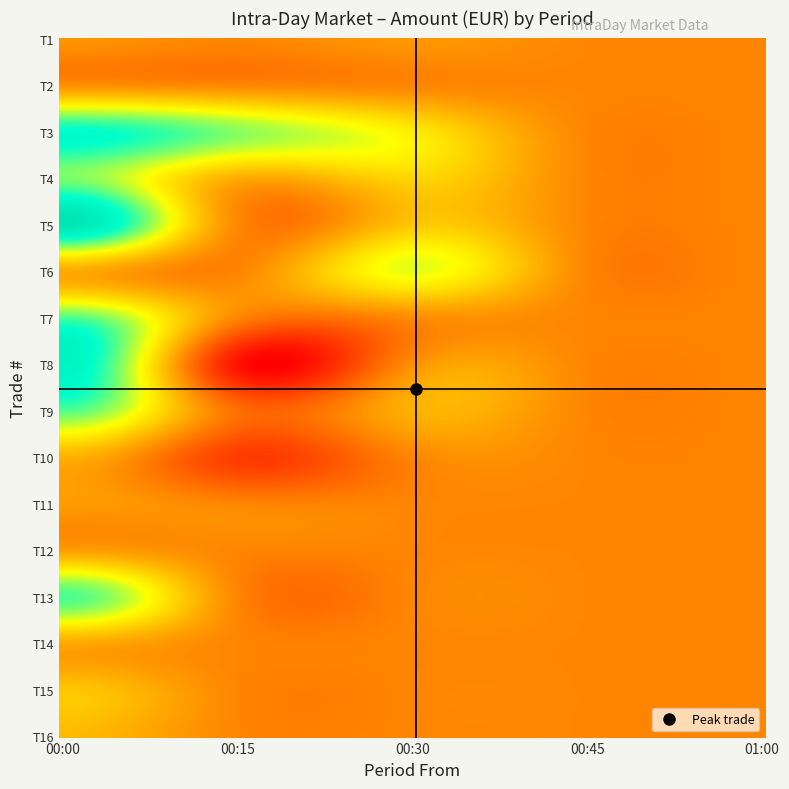

Reading right to left, what are all the values shown in this chart?

00:00: 114.1	142.7	76.1	428.2	58.4	48.7	97.3	421.5	551.2	428.0	81.5	626.7	385.5	507.2	19.5	30.6
00:15: 0.0	0.0	0.0	0.0	0.0	0.0	-160.0	-50.0	-250.0	0.0	0.0	5.3	89.4	373.6	1.0	0.0
00:30: 0.0	0.0	0.0	0.0	0.0	0.0	0.0	93.6	21.5	14.3	286.2	143.6	175.0	225.0	0.0	38.6
00:45: 0.0	0.0	0.0	0.0	0.0	0.0	0.0	0.0	0.0	0.0	0.0	0.0	0.0	0.0	0.0	0.0
01:00: 0.0	0.0	0.0	0.0	0.0	0.0	0.0	0.0	0.0	0.0	0.0	0.0	0.0	0.0	0.0	0.0